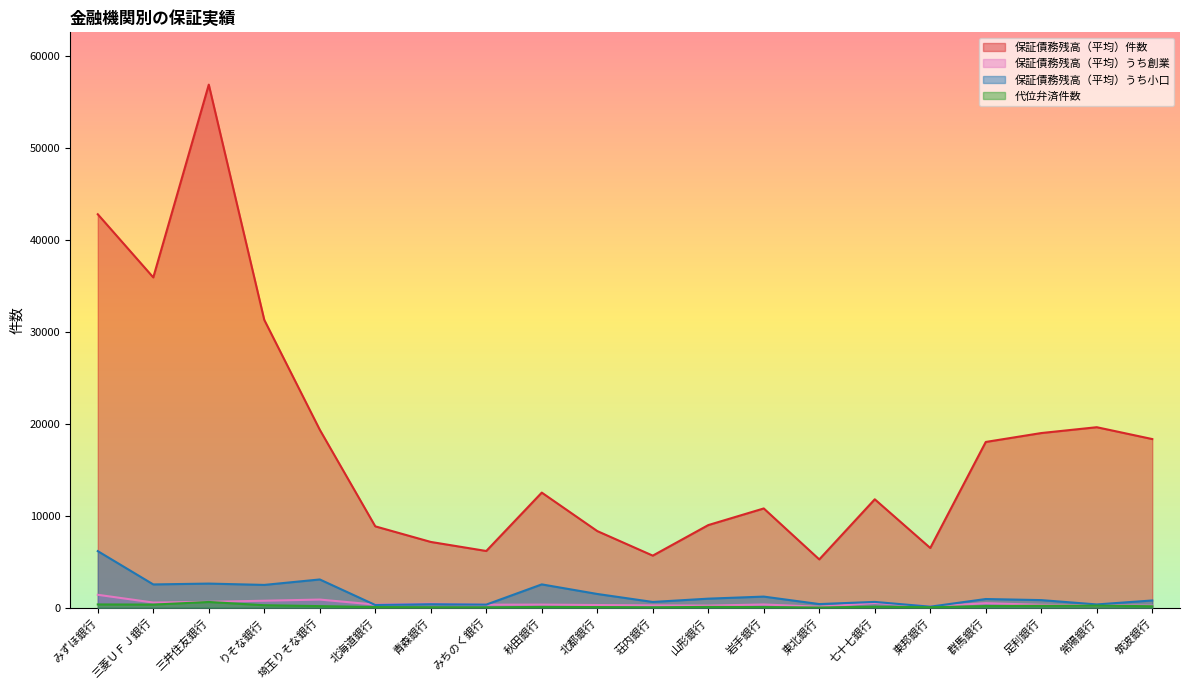

Is the value of 保証債務残高（平均）件数 at 東北銀行 greater than the value of 保証債務残高（平均）うち小口 at 岩手銀行?

Yes